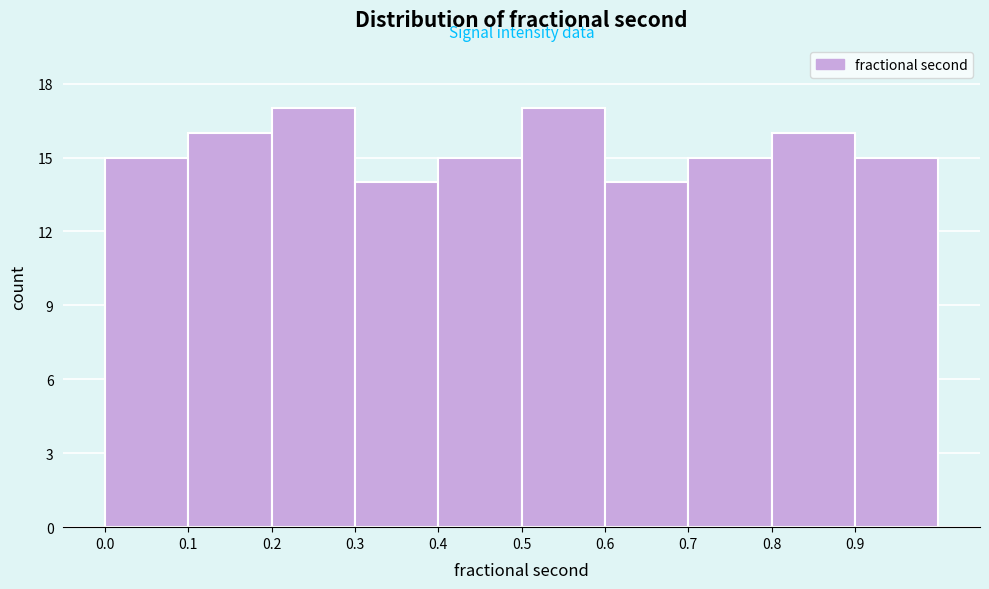

How tall is the bar that spans 0.3 to 0.4 on the x-axis? The values are not printed on the chart, so give them approximately, as read against the axis.

14